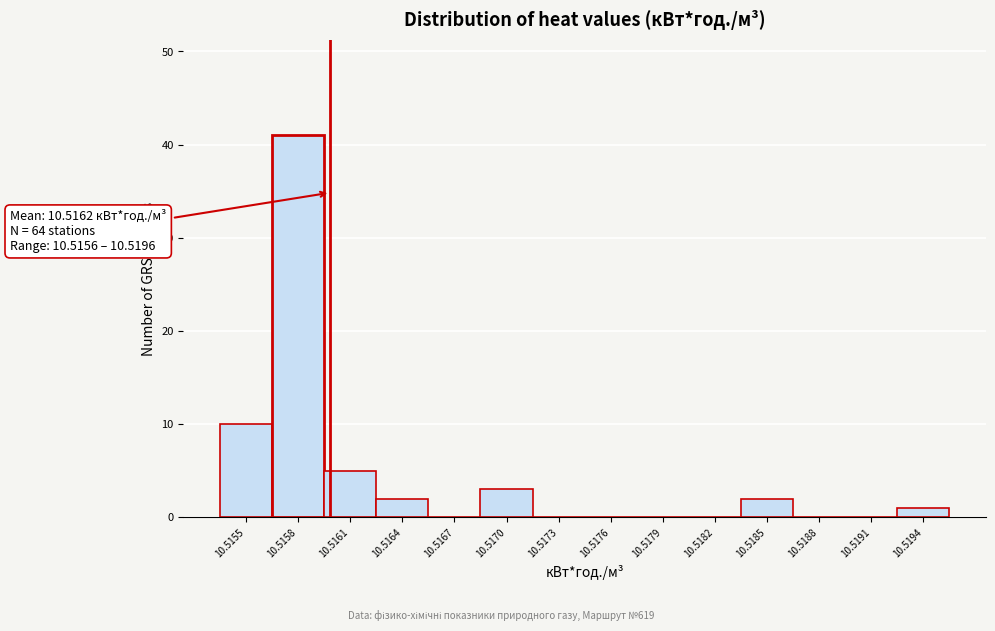

Reading left to right, list all the values displayed in this chart.

10.5155=10	10.5158=41	10.5161=5	10.5164=2	10.5167=0	10.5170=3	10.5173=0	10.5176=0	10.5179=0	10.5182=0	10.5185=2	10.5188=0	10.5191=0	10.5194=1